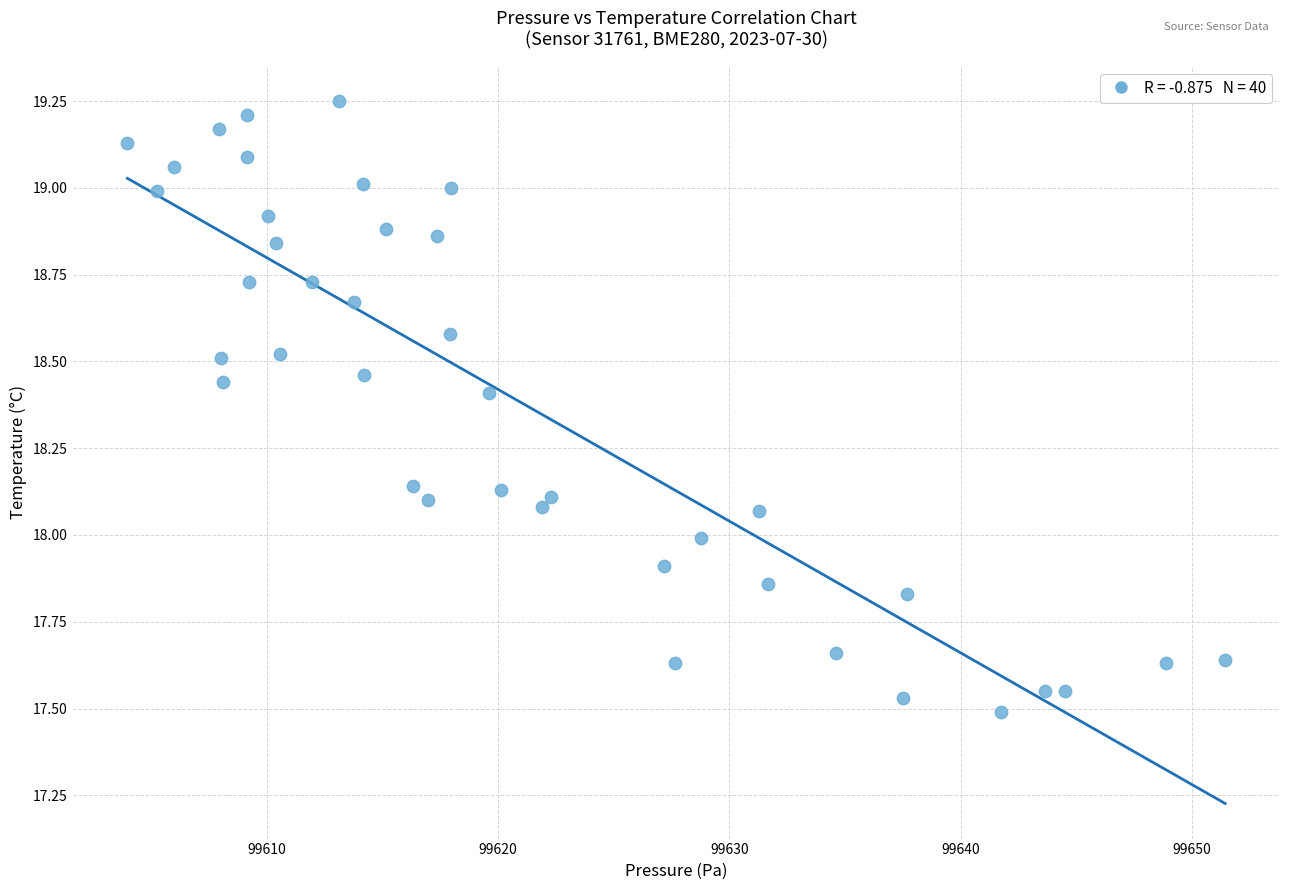

What is the range of Y values (max minus min)?

1.8